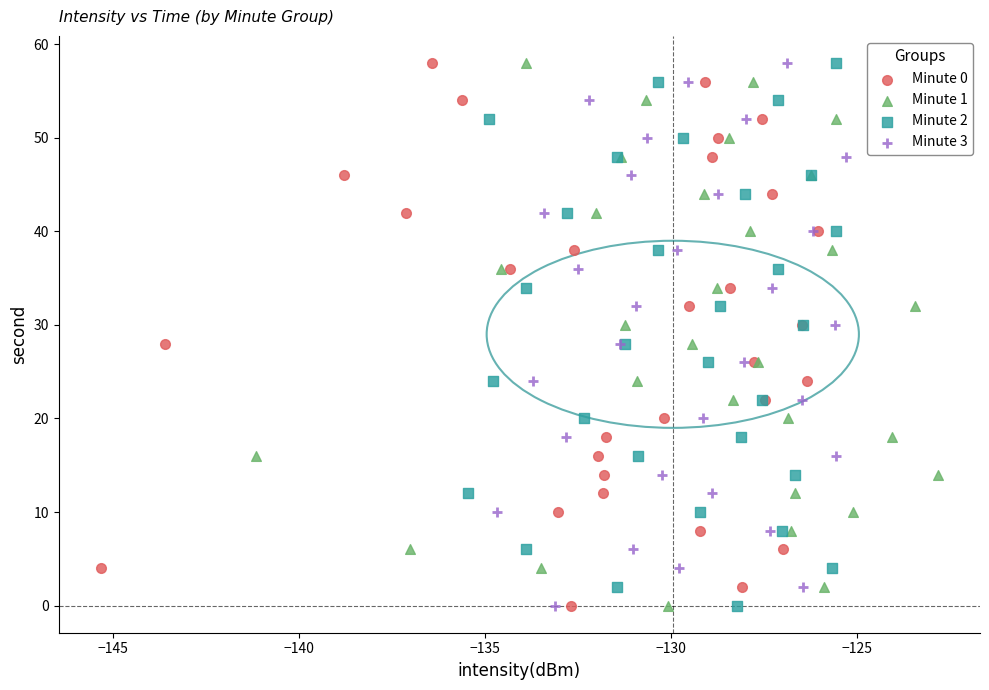

What are all the series names shown in the legend?

Minute 0, Minute 1, Minute 2, Minute 3